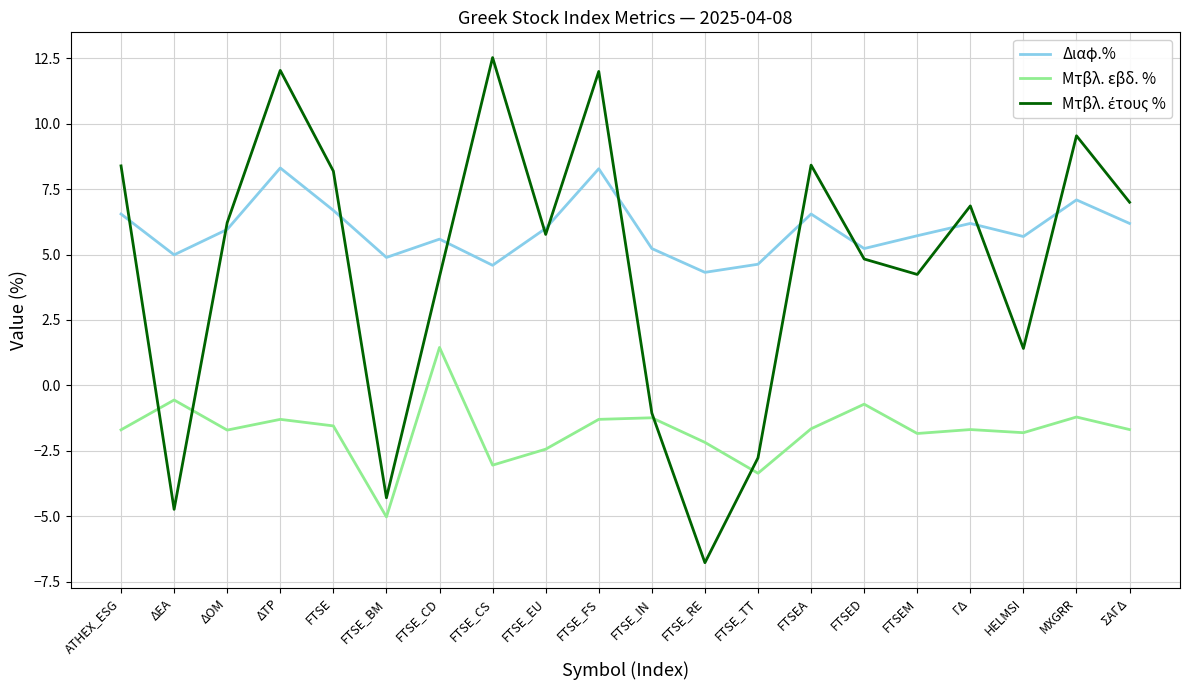

What is the difference between the second highest and minimum values in the Διαφ.% series?

4.0